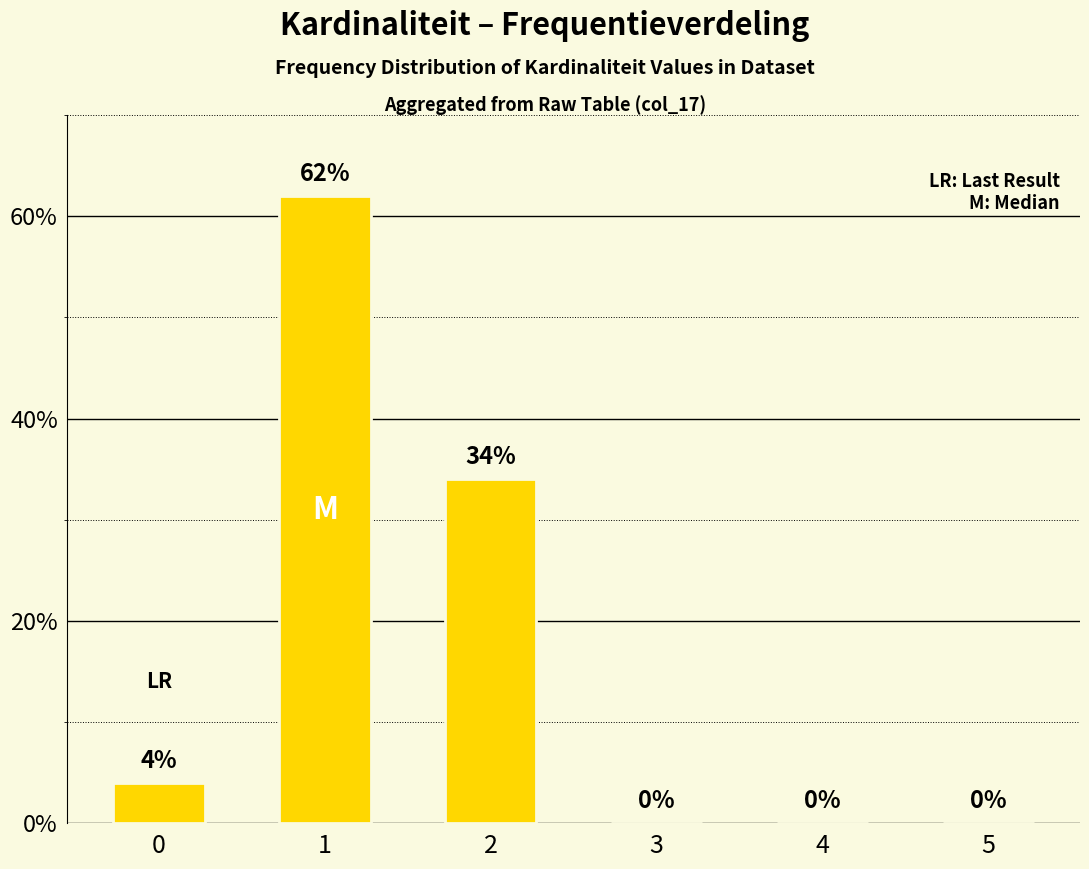

Reading left to right, transcribe all the data shown in this chart.

4	62	34	0	0	0